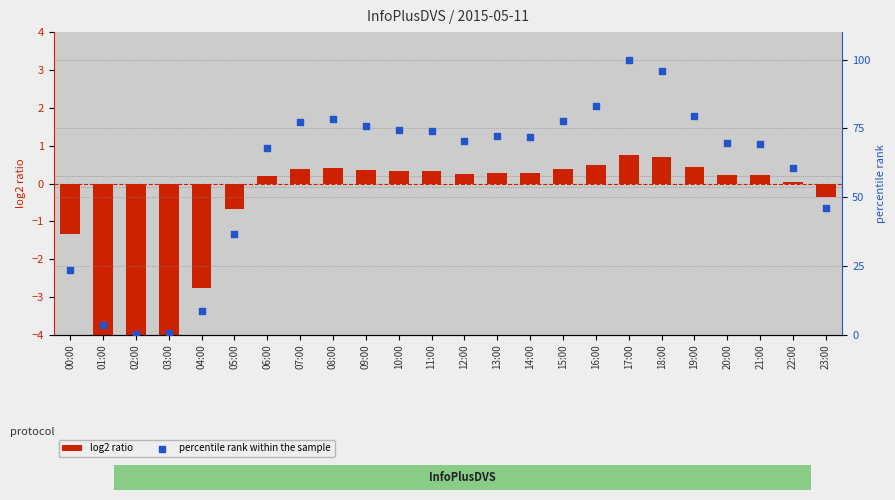

At which category is the sum across all series the highest?

17:00